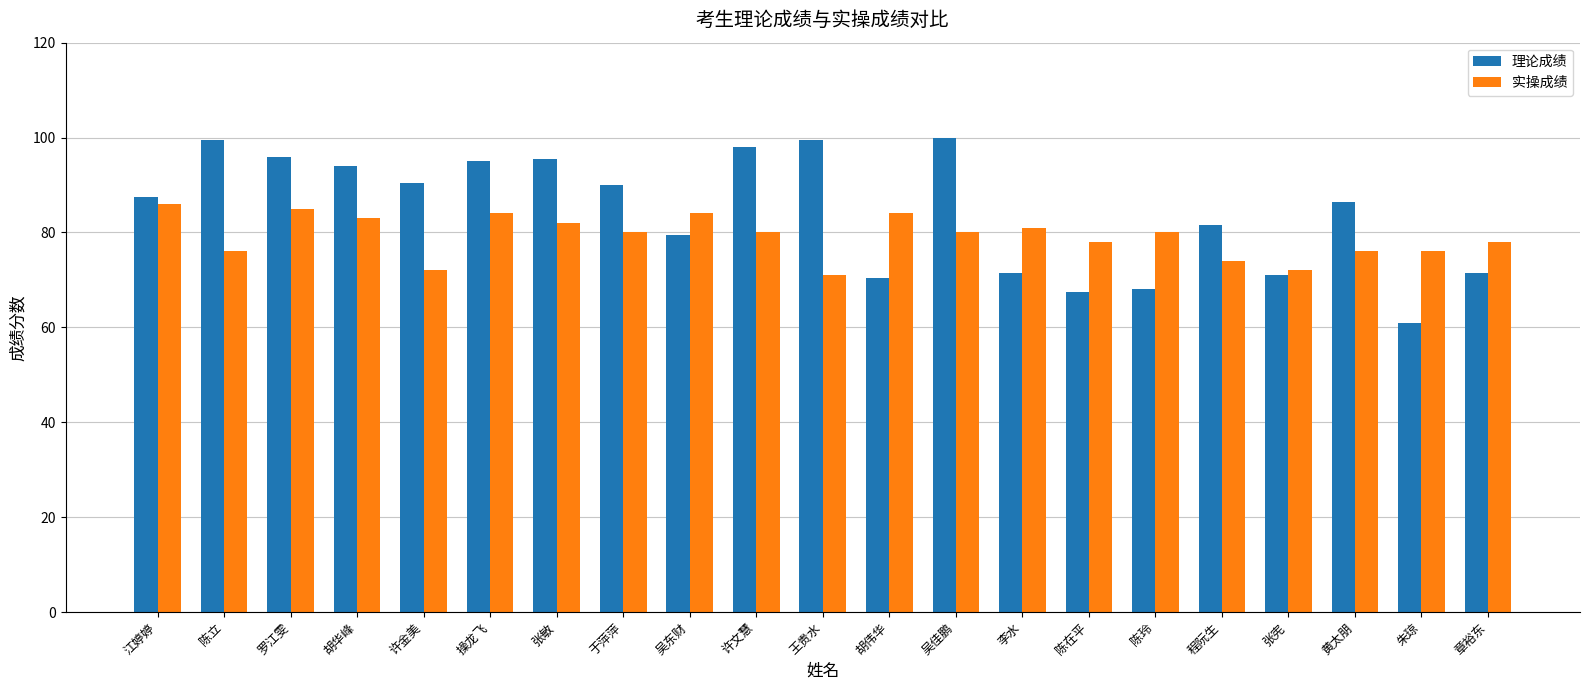

The value of 理论成绩 at 李水 is 71.5. True or false?

True